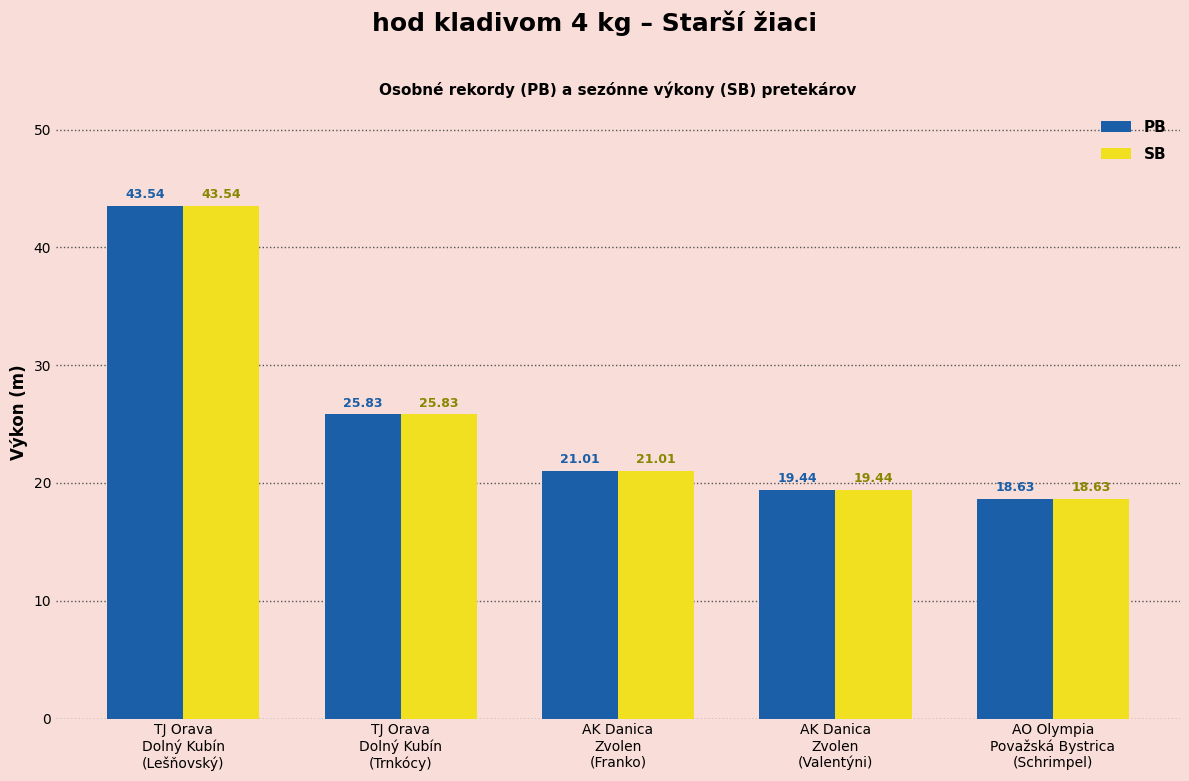

Reading left to right, what are all the values shown in this chart?

PB: TJ Orava
Dolný Kubín
(Lešňovský)=43.5	TJ Orava
Dolný Kubín
(Trnkócy)=25.8	AK Danica
Zvolen
(Franko)=21.0	AK Danica
Zvolen
(Valentýni)=19.4	AO Olympia
Považská Bystrica
(Schrimpel)=18.6
SB: TJ Orava
Dolný Kubín
(Lešňovský)=43.5	TJ Orava
Dolný Kubín
(Trnkócy)=25.8	AK Danica
Zvolen
(Franko)=21.0	AK Danica
Zvolen
(Valentýni)=19.4	AO Olympia
Považská Bystrica
(Schrimpel)=18.6